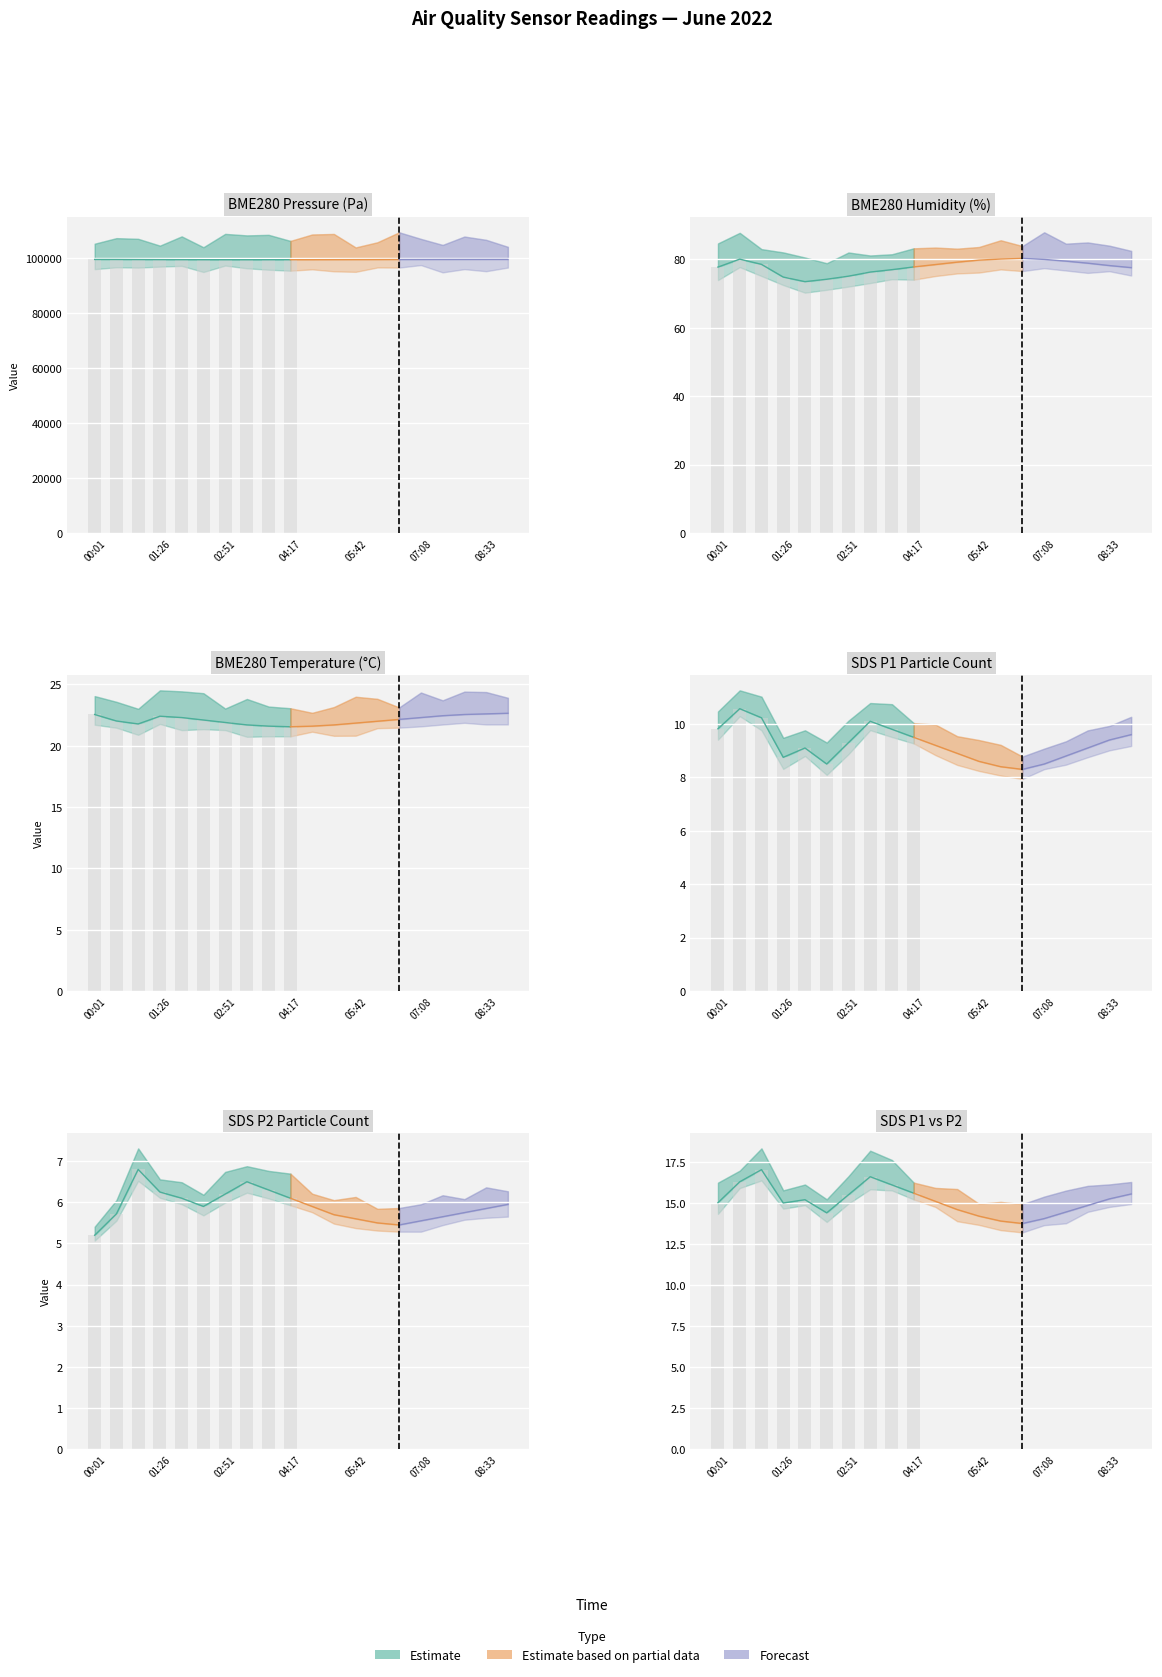

What is the difference between the BME280_temperature values at 04:17 and 05:14?

0.1